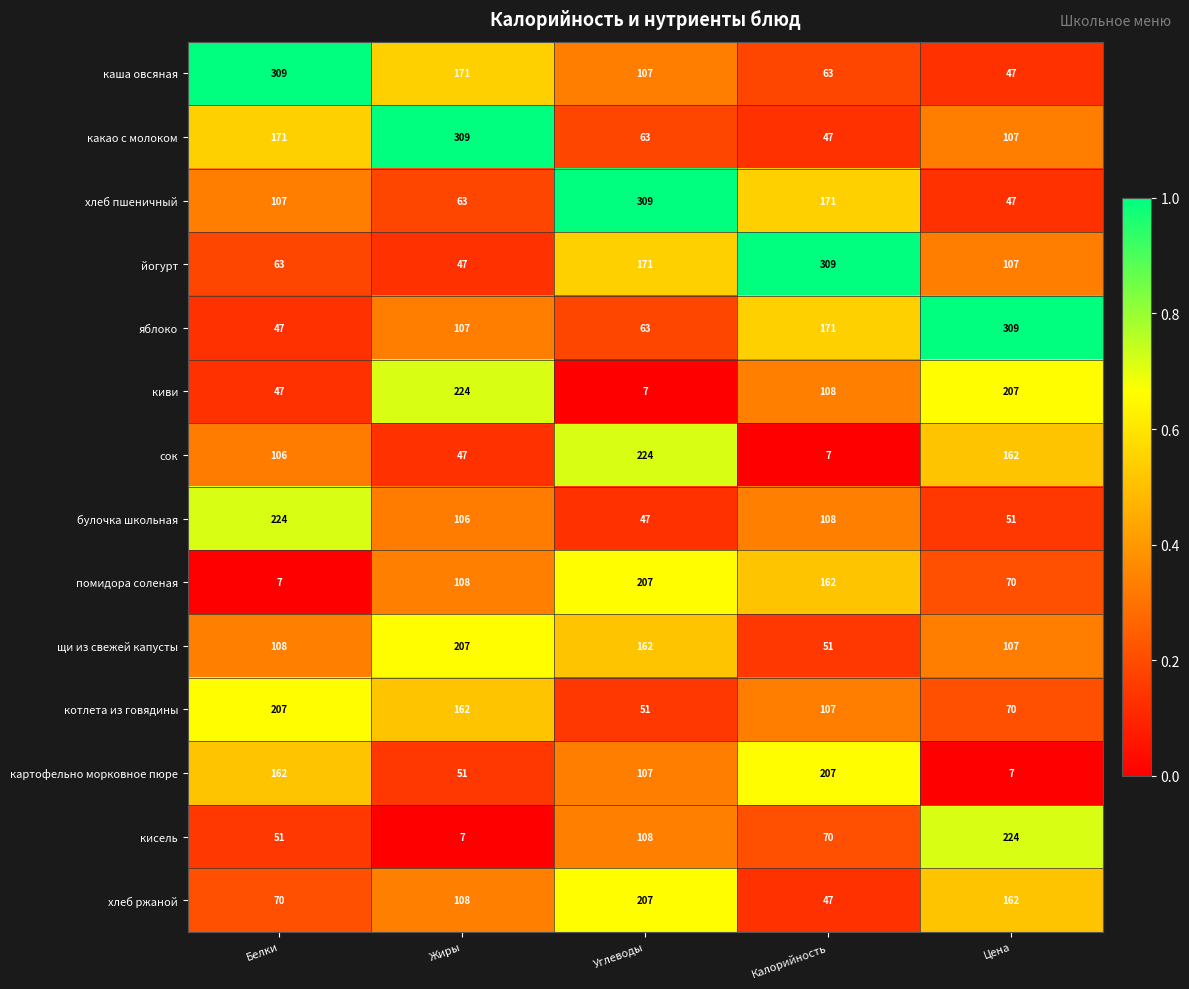

What is the sum of the котлета из говядины values at Калорийность and Цена?

177